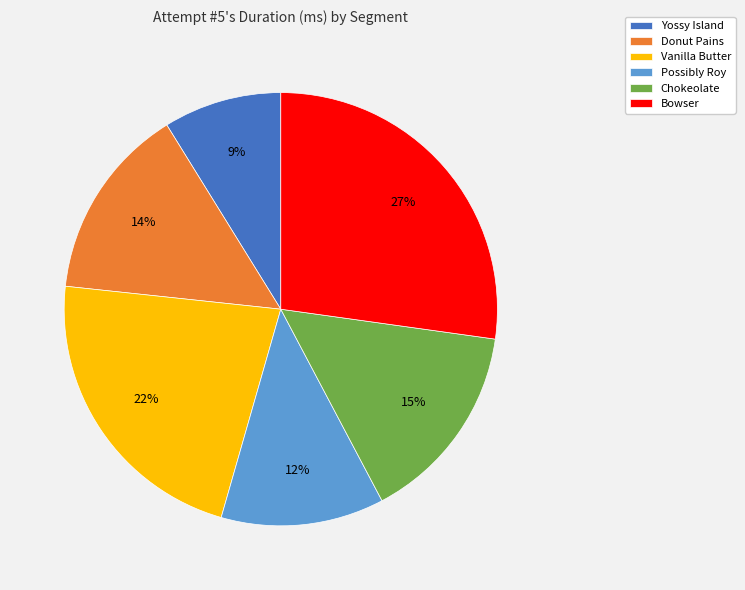

How many segments does this pie chart have?

6